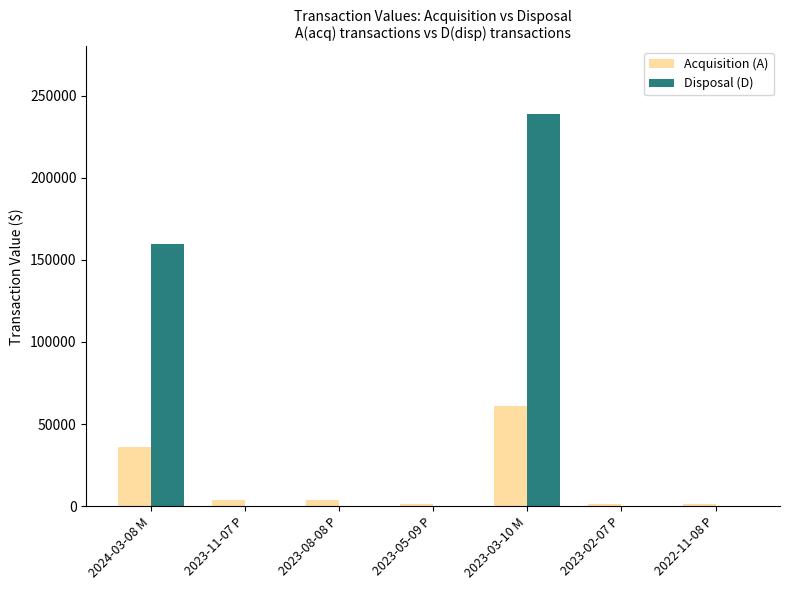

Which series has the widest spread of values?

Disposal (D)